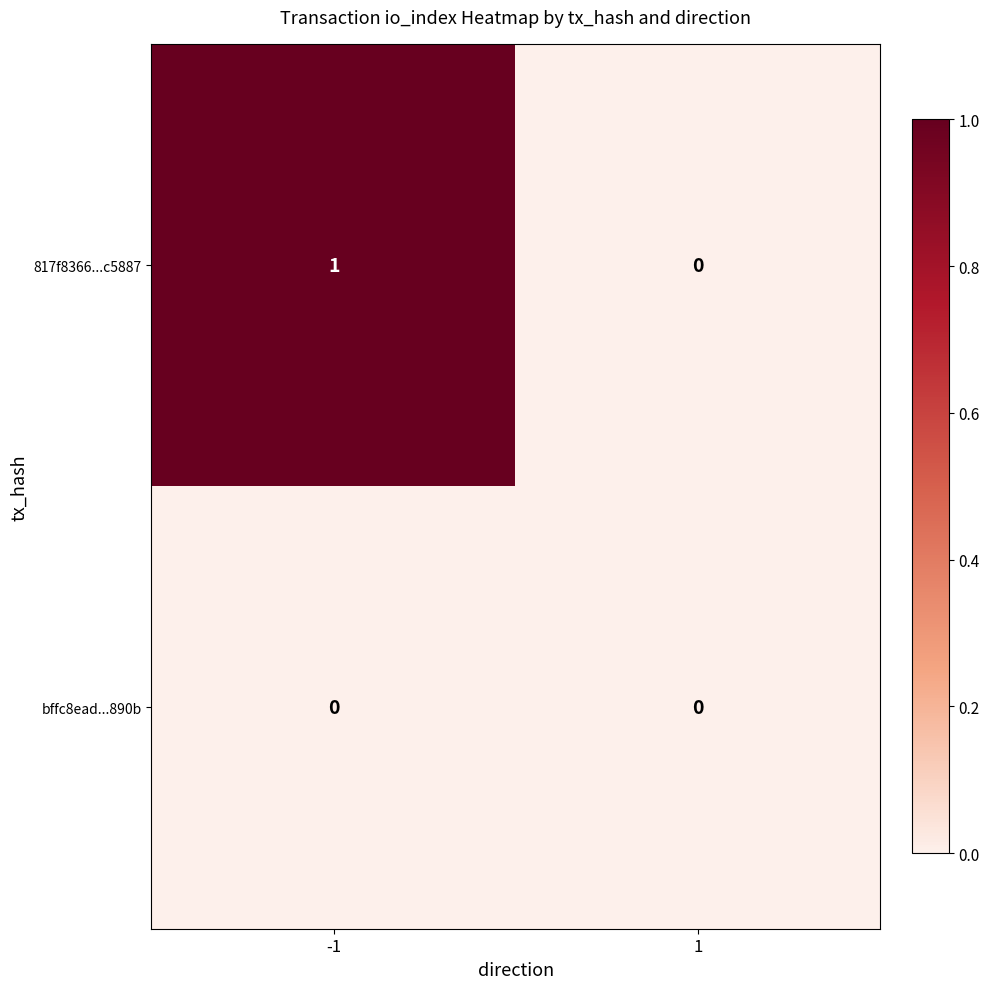

Is the value of 817f8366...c5887 at -1 greater than the value of bffc8ead...890b at -1?

Yes